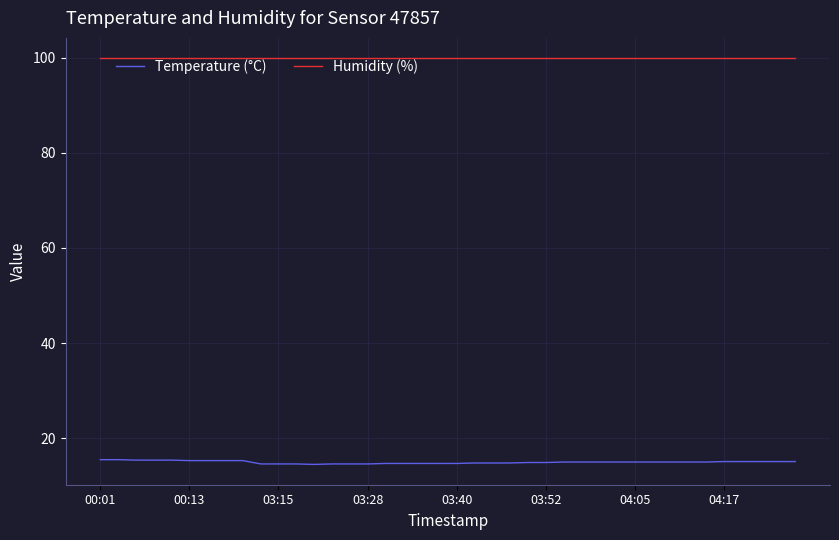

Which series has the largest range (max minus min)?

Temperature (°C)